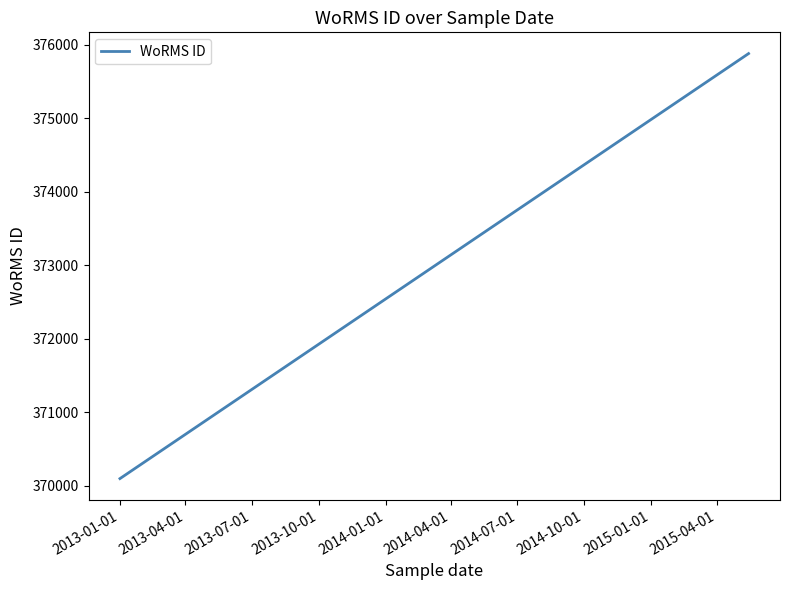

The value at 2013-07-01 is 121991. True or false?

False